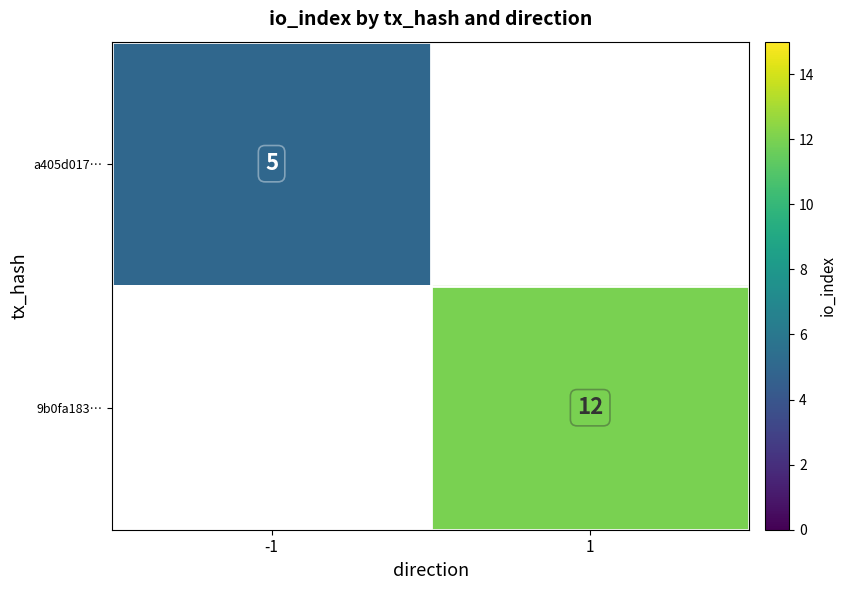

At how many categories does at least one series exceed 10?

1